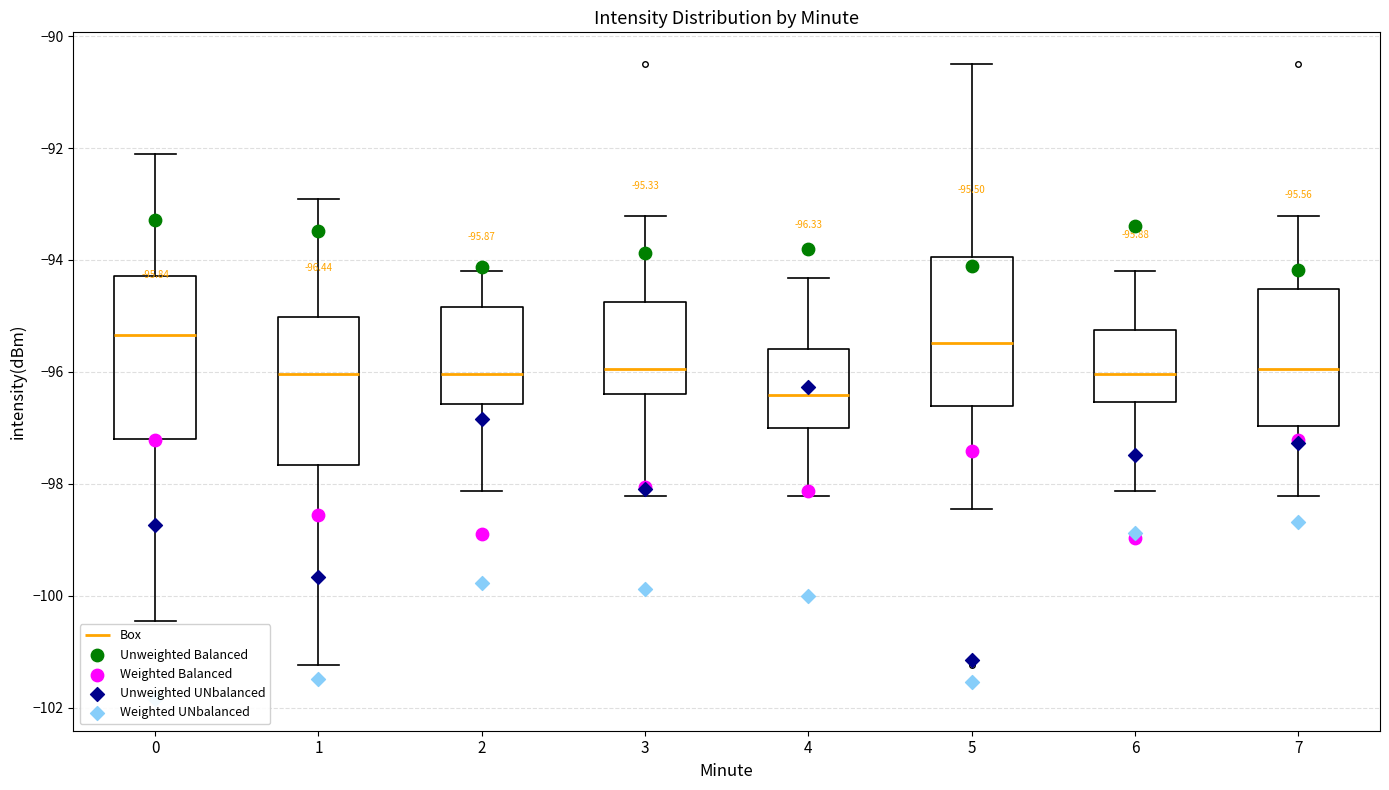

Which box is the tallest, from its lower edge to its upper edge?

0